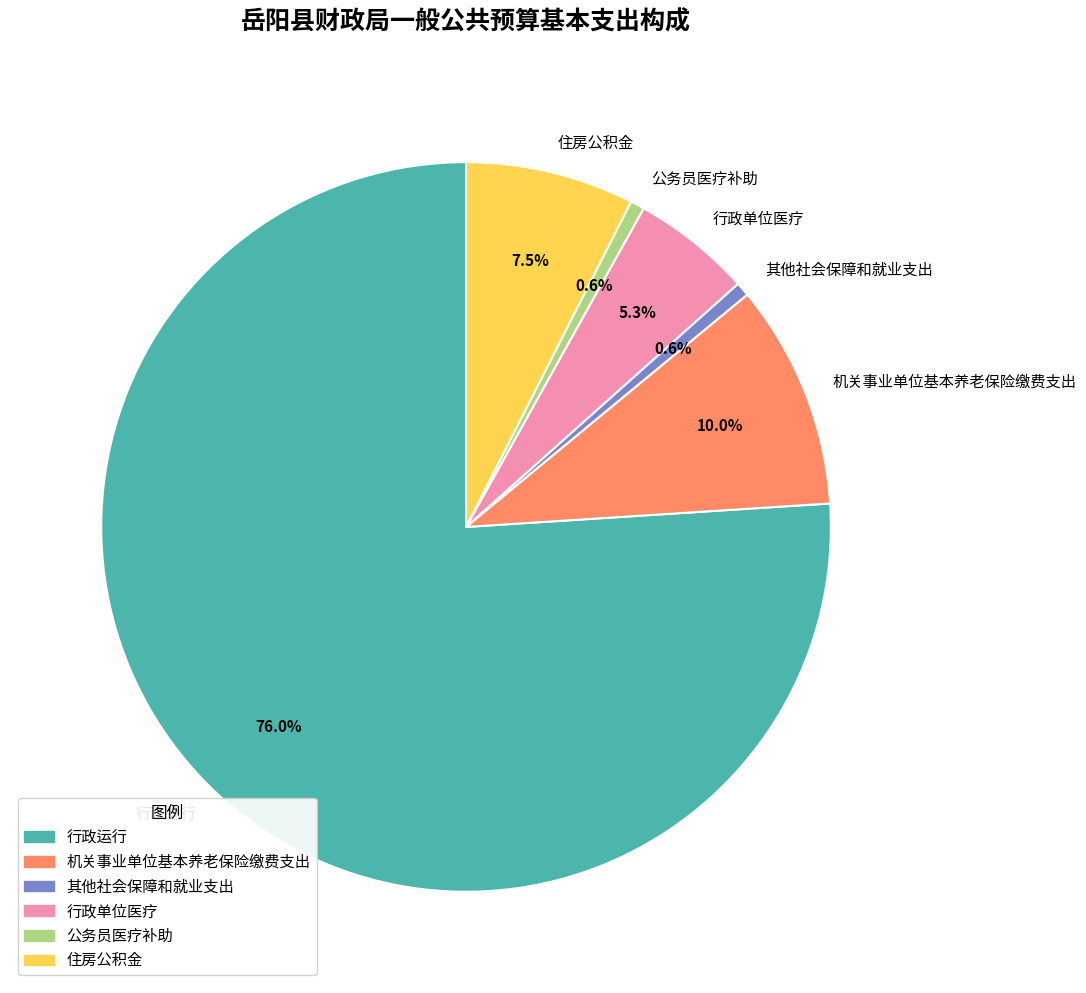

What is the largest slice in the pie chart?

行政运行